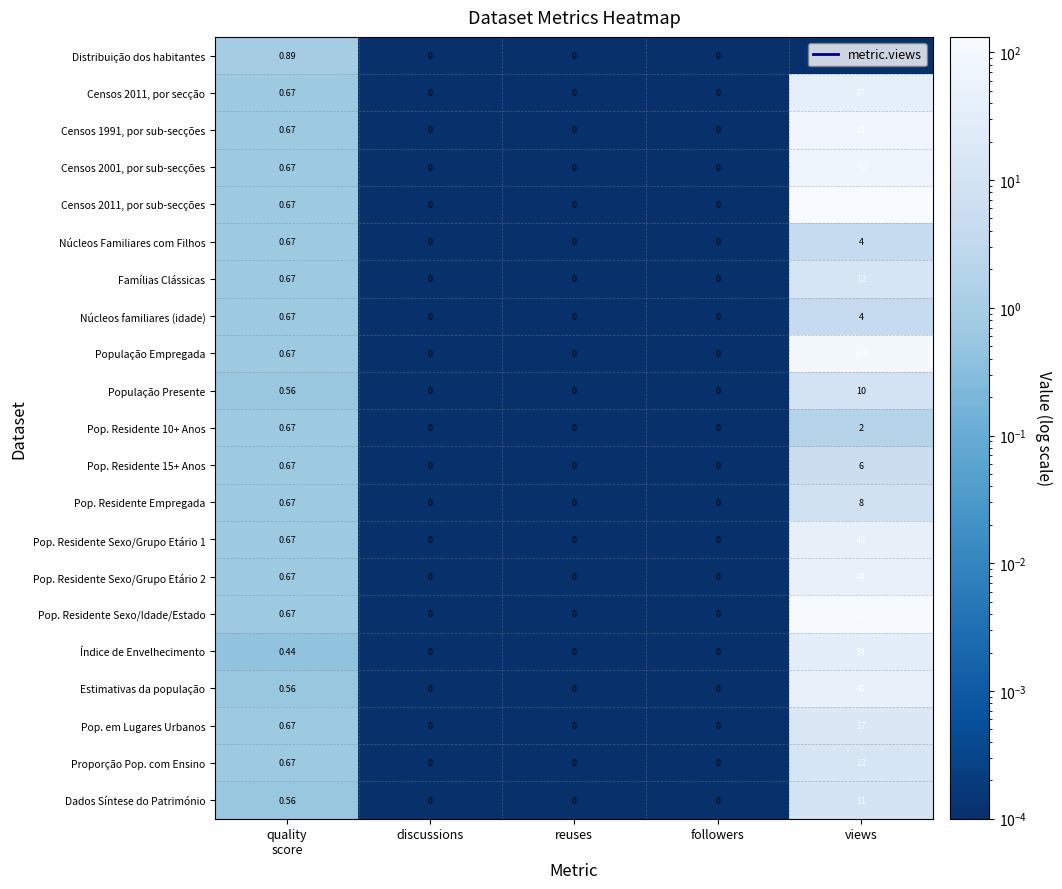

Is the value of Pop. Residente Sexo/Idade/Estado at views greater than the value of Proporção Pop. com Ensino at followers?

Yes